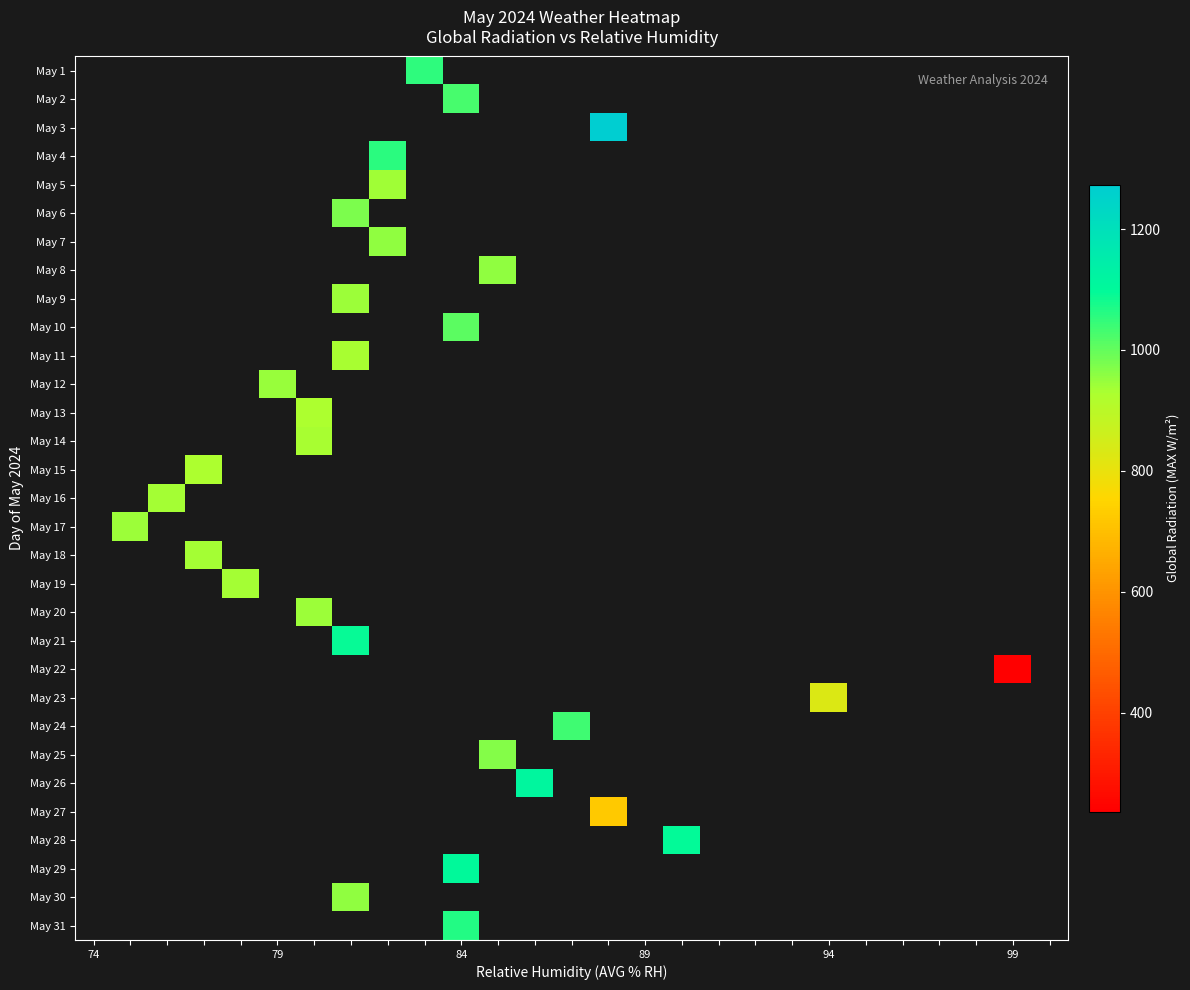

Count the number of categories in the chart.

27